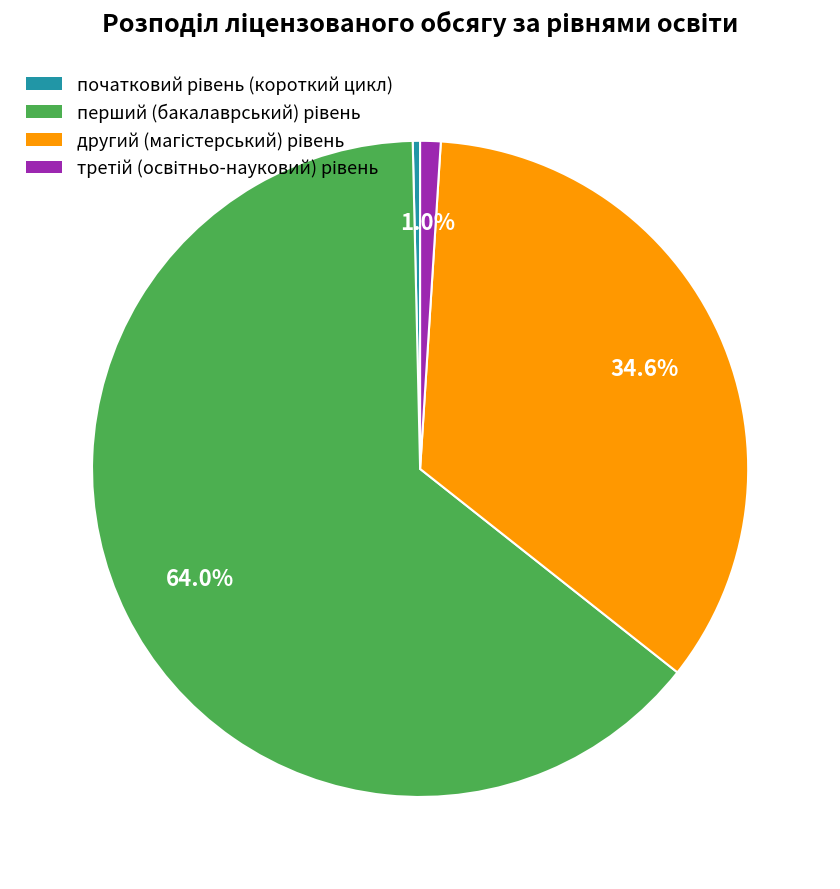

Count the number of slices in the pie.

4